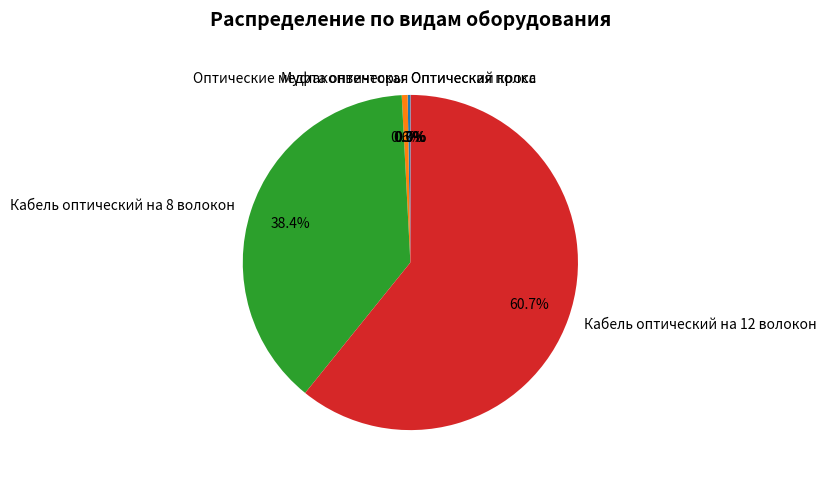

Does any single category account for the majority?

Yes